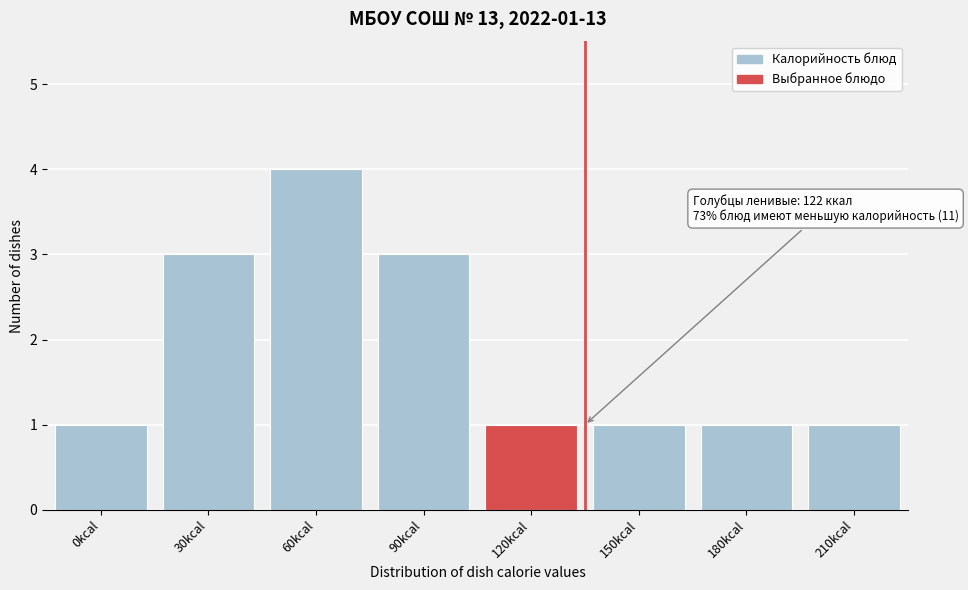

Reading right to left, transcribe all the data shown in this chart.

210kcal=1	180kcal=1	150kcal=1	120kcal=1	90kcal=3	60kcal=4	30kcal=3	0kcal=1